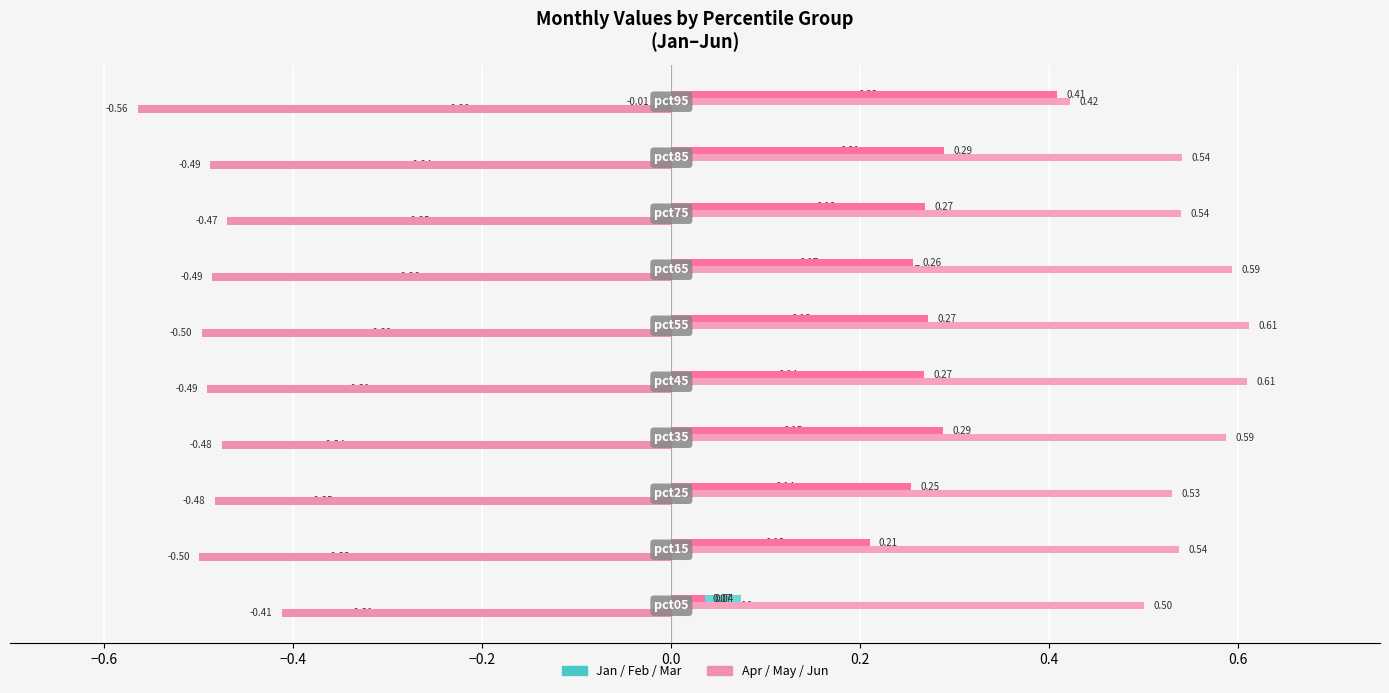

How many series are shown in this chart?

6